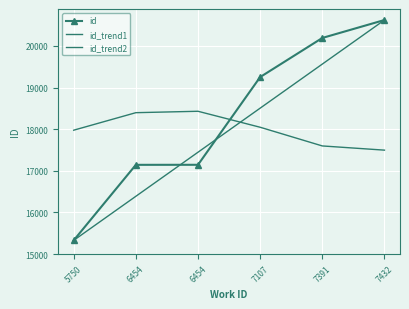

At how many categories does at least one series exceed 18050?

5